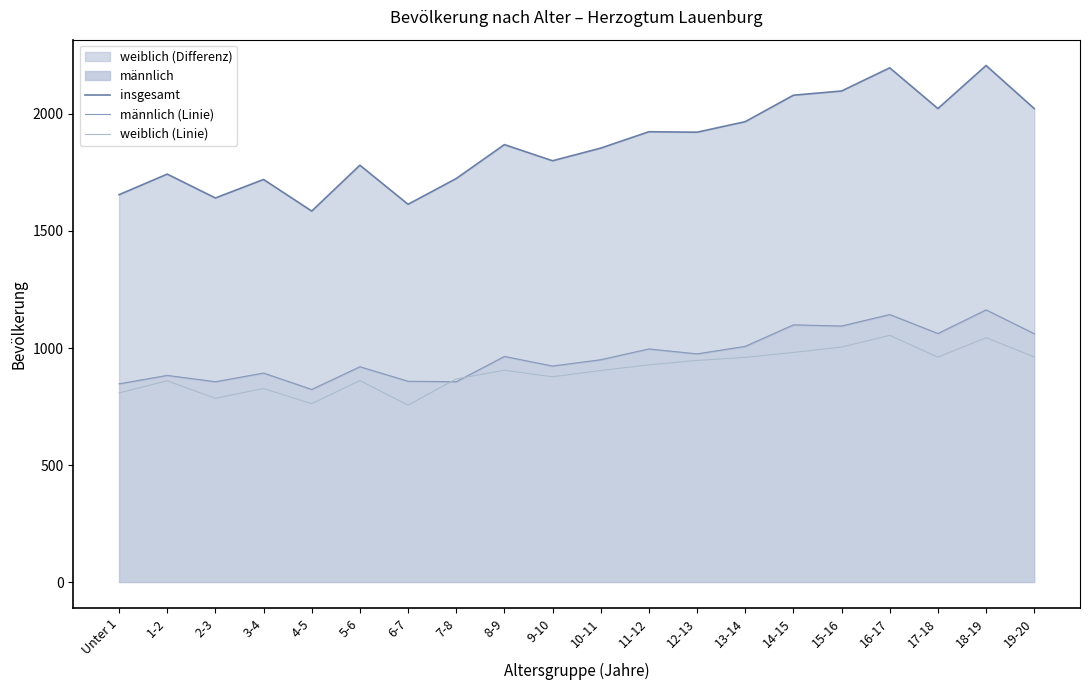

The insgesamt series shows 1781 at 5-6. True or false?

True